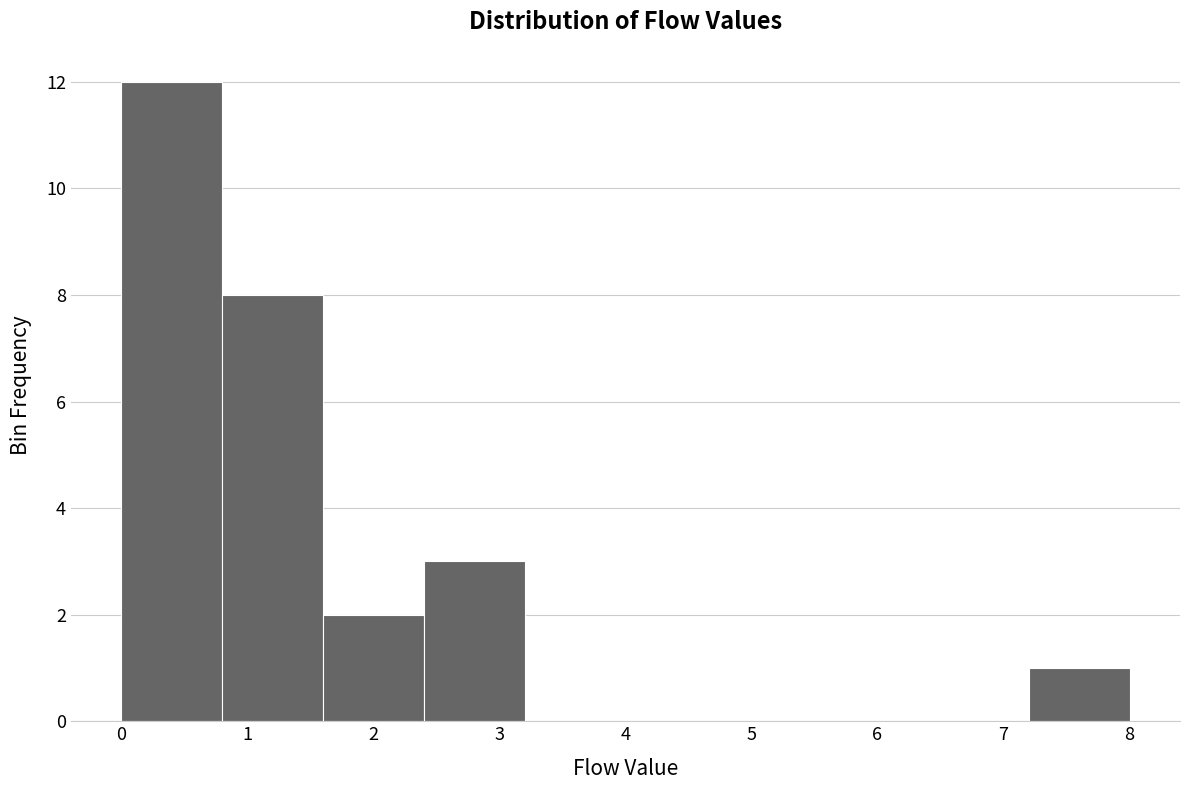

Reading left to right, list every bar in this chart as the range it spans on the x-axis followed by its height. The values are not printed on the chart, so give them approximately, as read against the axis.

0.0 to 0.8: 12
0.8 to 1.6: 8
1.6 to 2.4: 2
2.4 to 3.2: 3
3.2 to 4.0: 0
4.0 to 4.8: 0
4.8 to 5.6: 0
5.6 to 6.4: 0
6.4 to 7.2: 0
7.2 to 8.0: 1